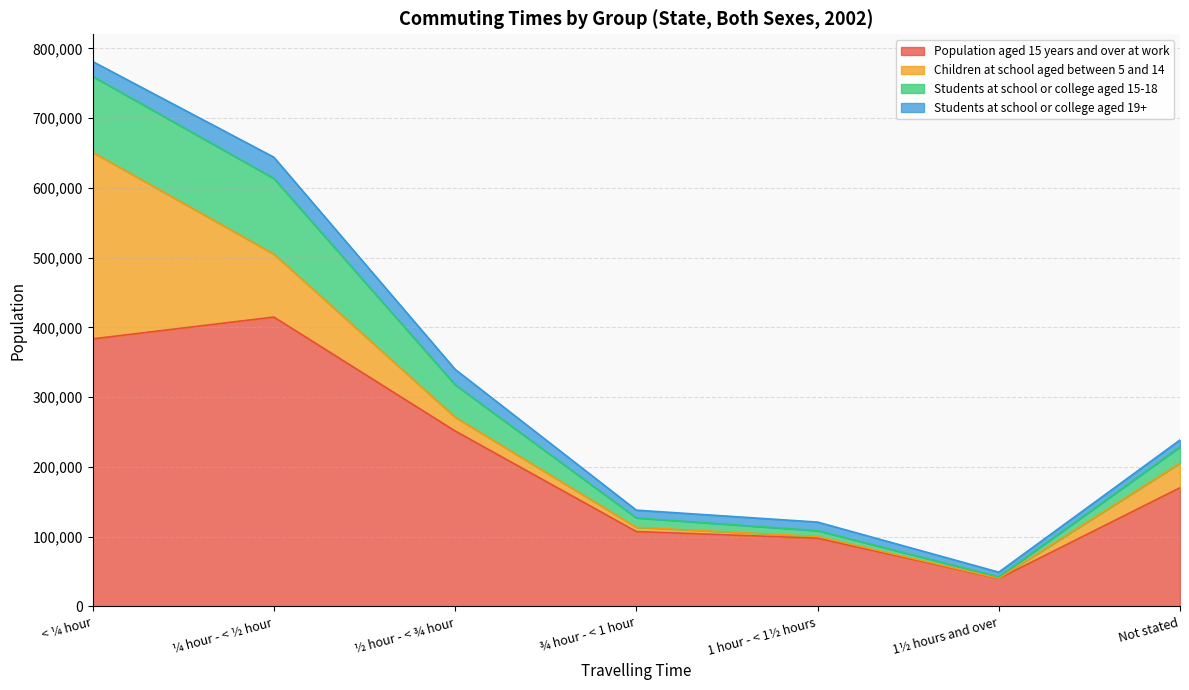

Which category has the highest value in the Population aged 15 years and over at work series?

¼ hour - < ½ hour